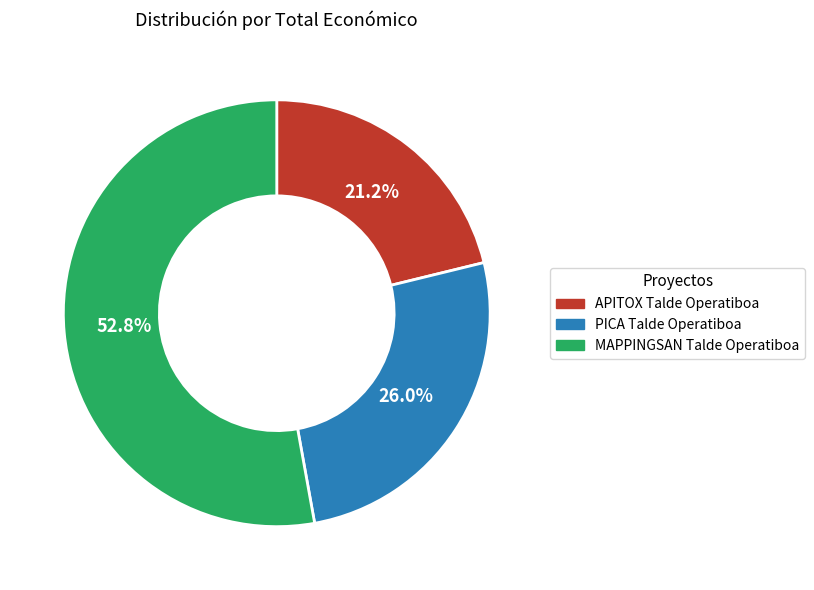

Which category has the biggest portion of the pie?

MAPPINGSAN Talde Operatiboa